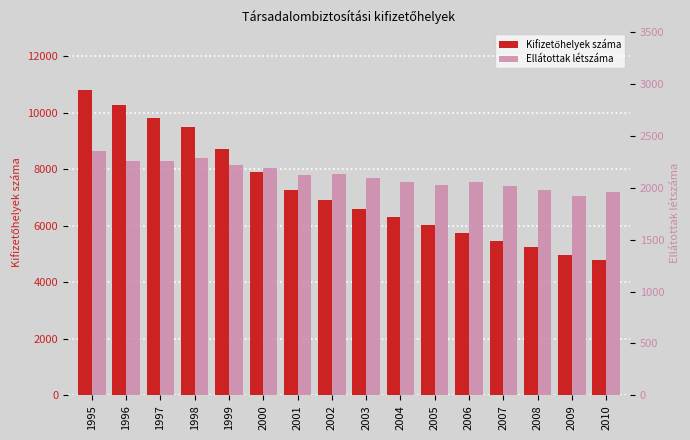

Rank the series at 2010 from lowest to highest value.

Ellátottak létszáma, Kifizetőhelyek száma